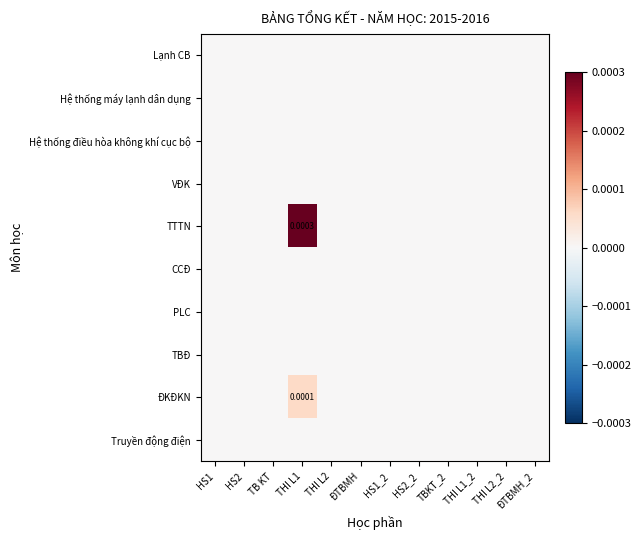

At which category is the sum across all series the highest?

THI L1